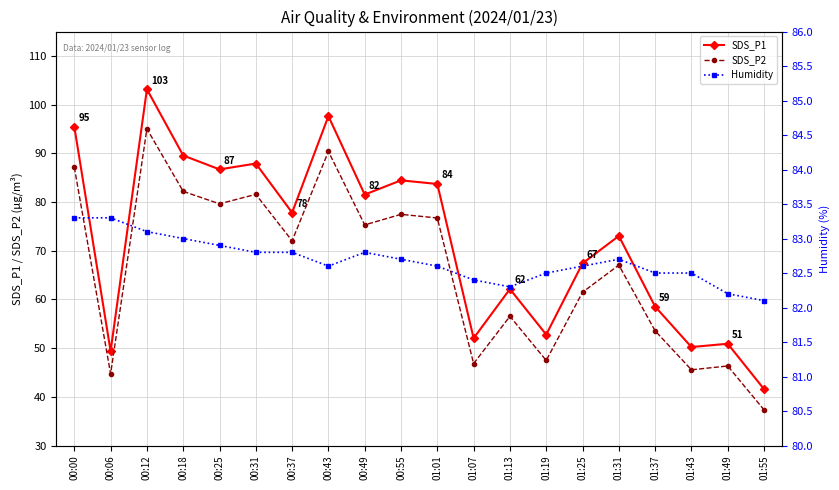

Is this an area chart (filled region under the line)?

No